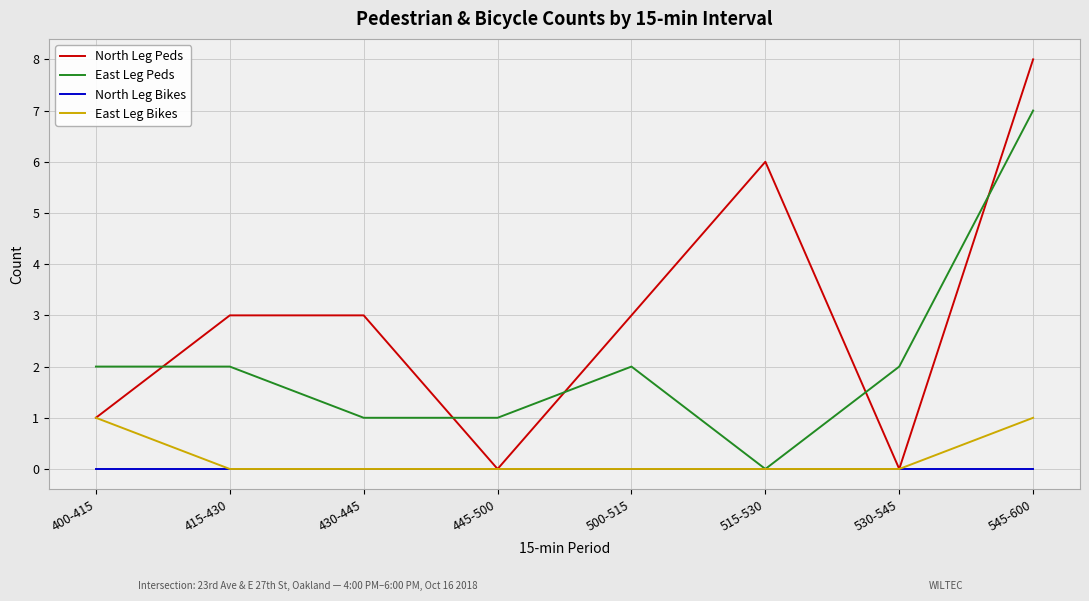

What are all the series names shown in the legend?

North Leg Peds, East Leg Peds, North Leg Bikes, East Leg Bikes